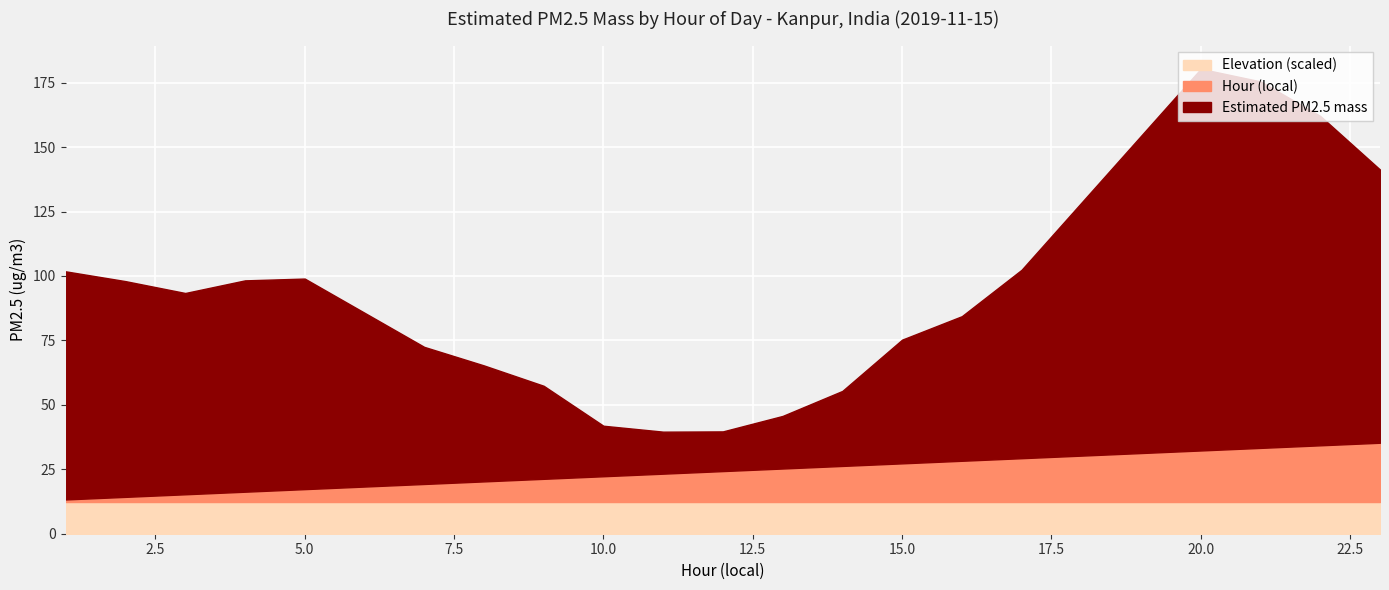

How many data points does each series have?

20